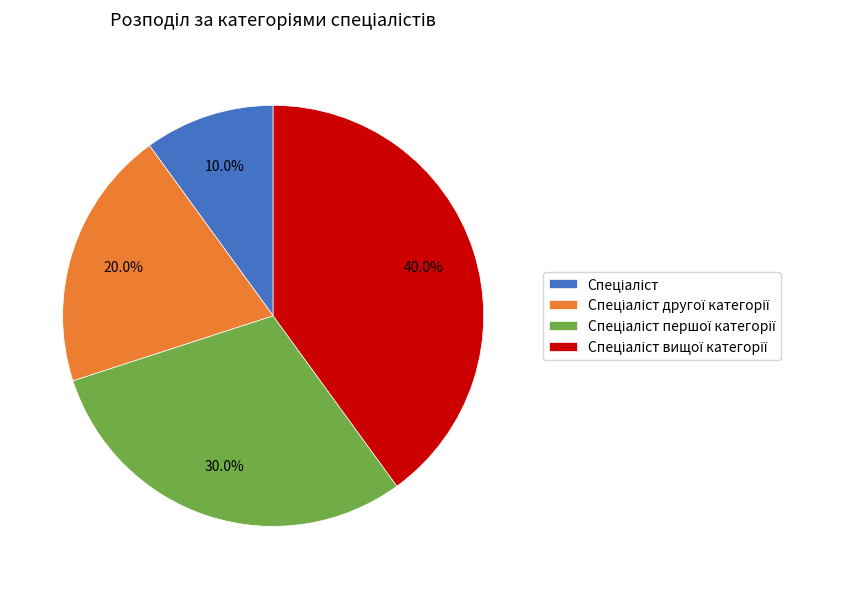

Is there any slice that represents more than half of the pie?

No